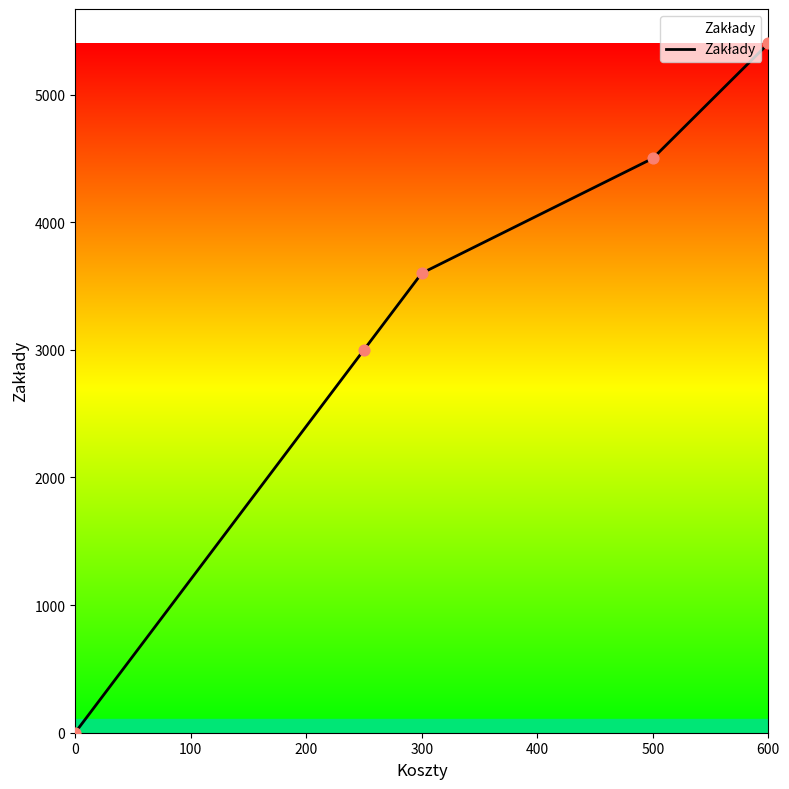

What is the sum of all values?

16500